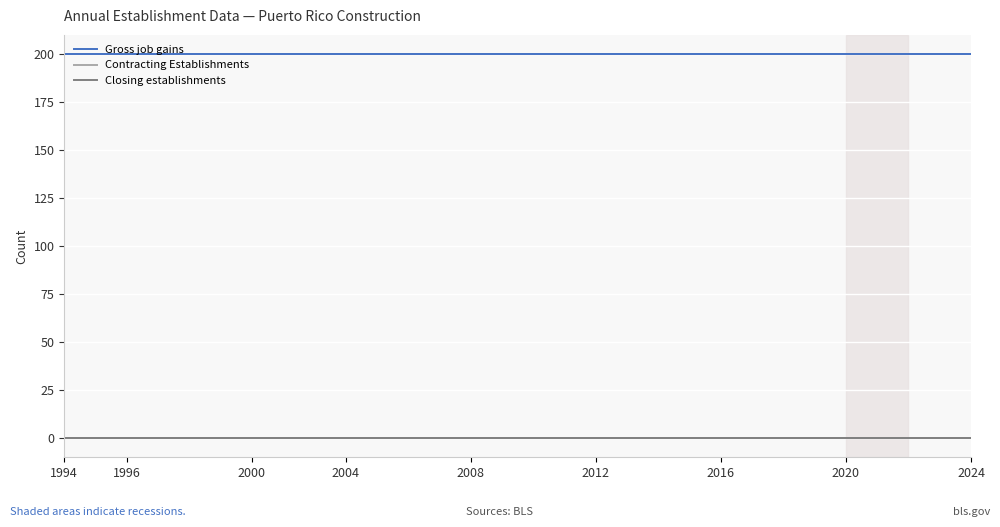

Is this an area chart (filled region under the line)?

No